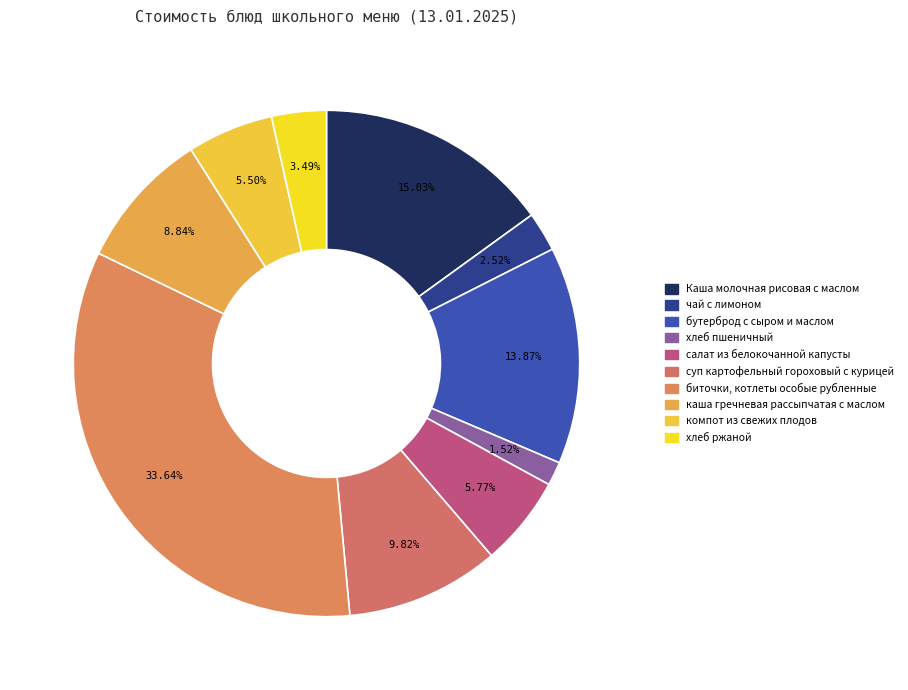

Which category has the biggest portion of the pie?

биточки, котлеты особые рубленные